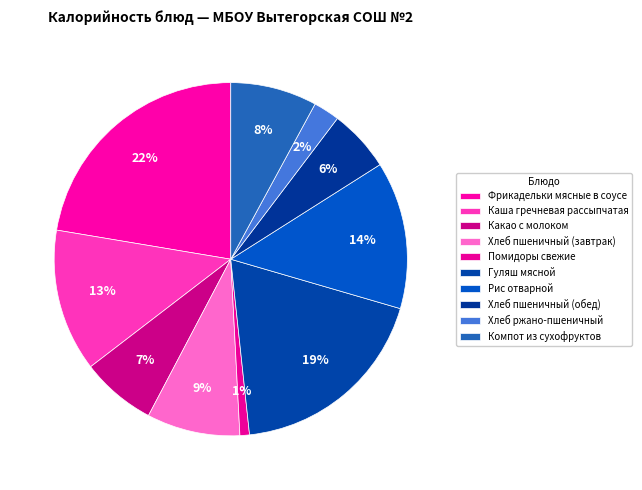

Count the number of slices in the pie.

10